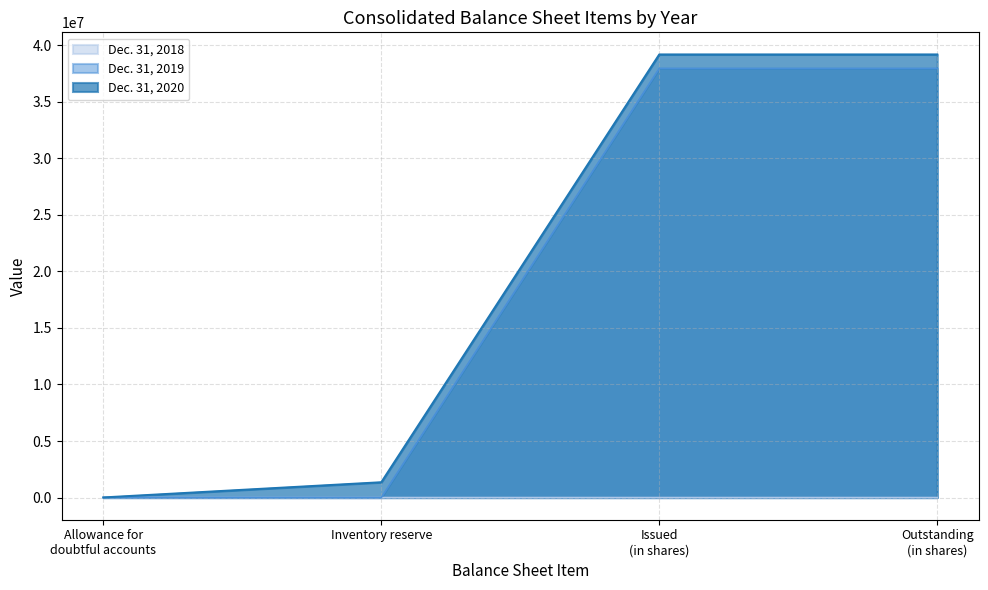

What is the label of the 1st point from the left?

Allowance for doubtful accounts